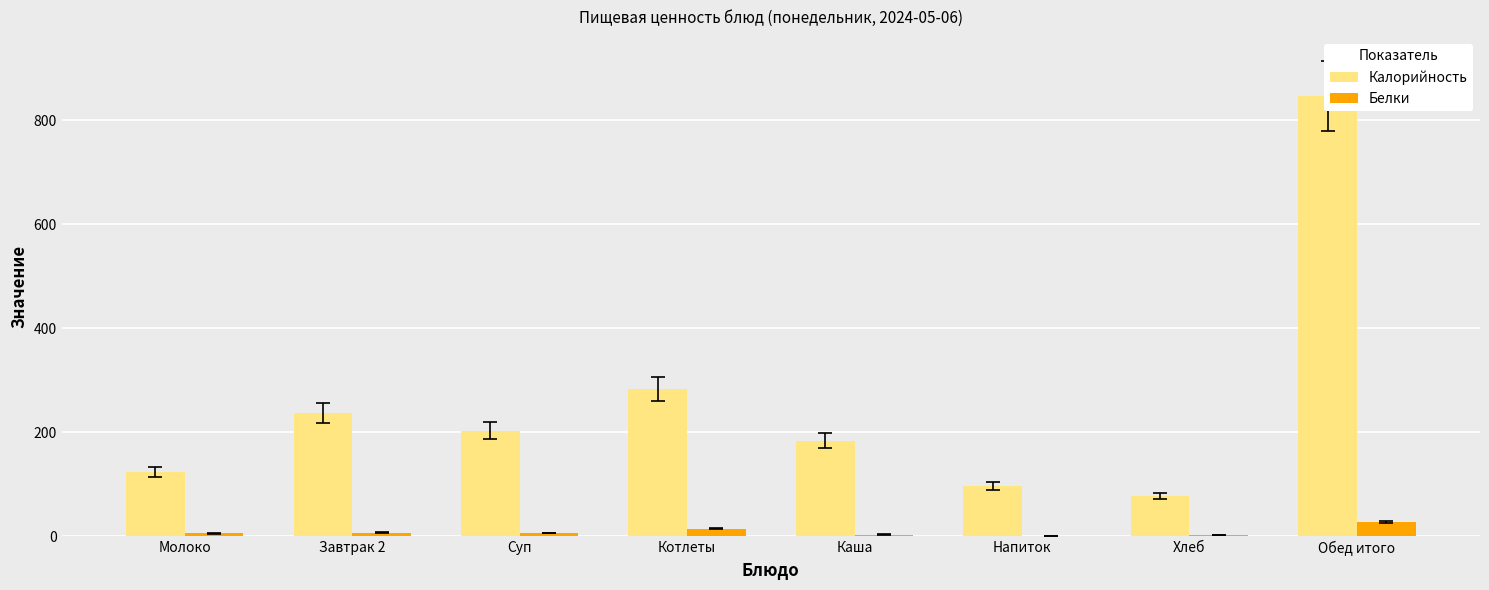

What is the sum of the Белки values at Каша and Обед итого?

31.6